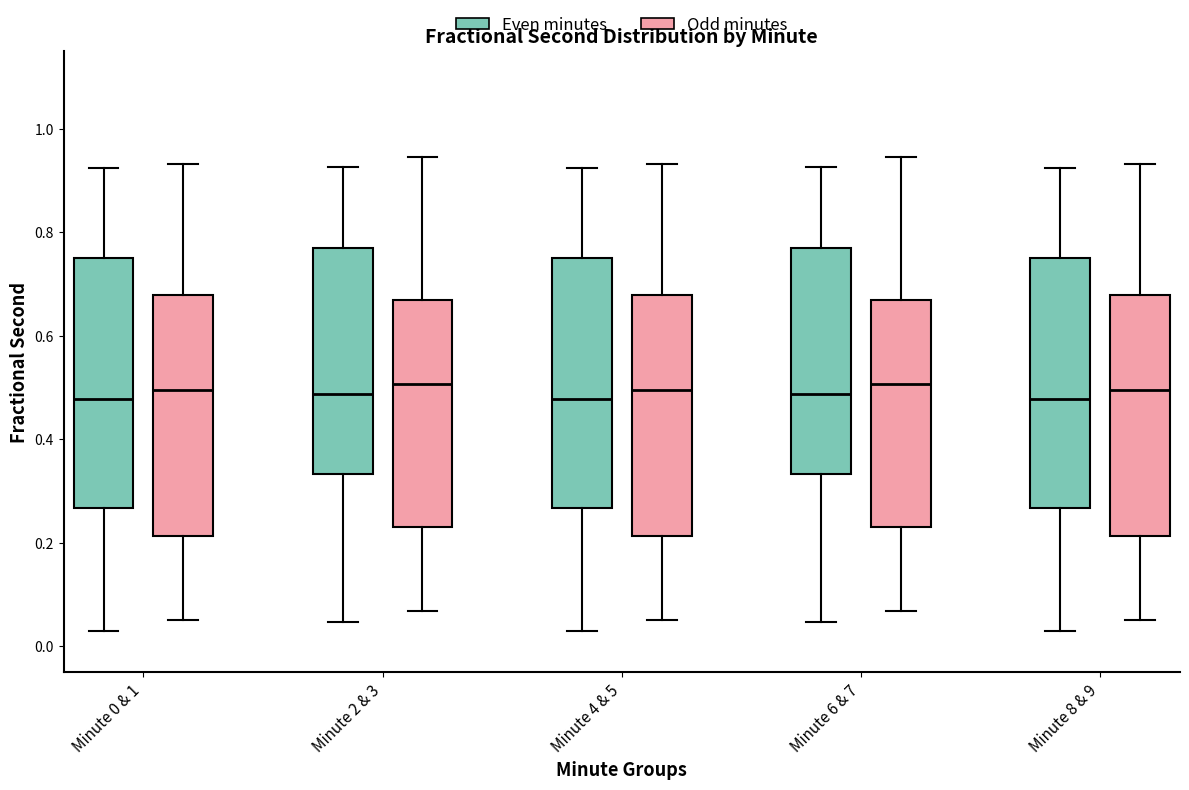

Where does the upper whisker of the box for Minute 8 & 9 (Odd minutes) end on the y-axis? The values are not printed on the chart, so give them approximately, as read against the axis.

0.94